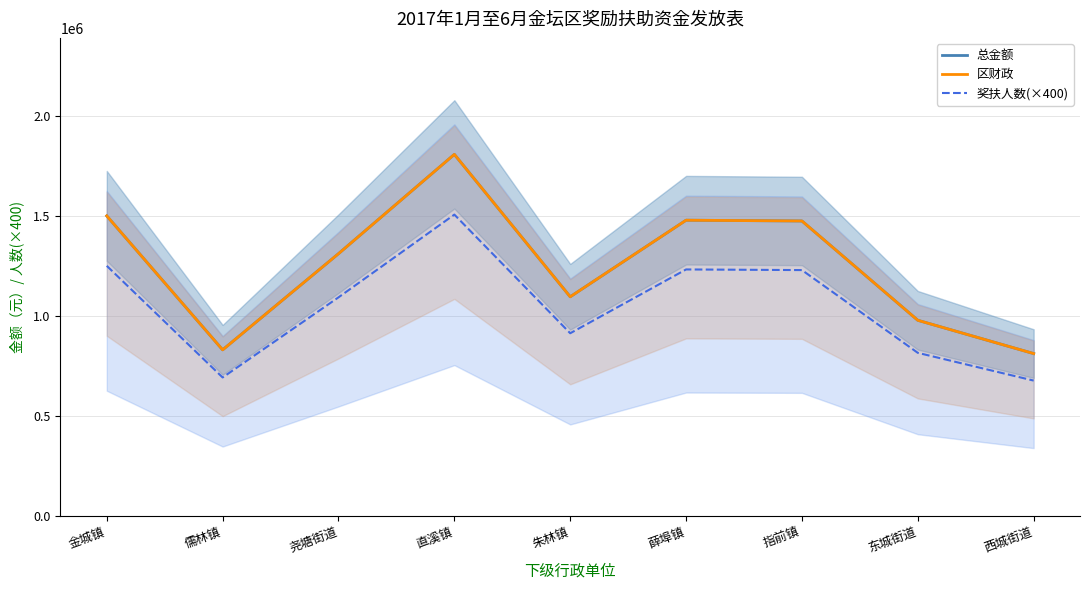

What is the difference between the maximum and minimum values in the 总金额 series?

996480